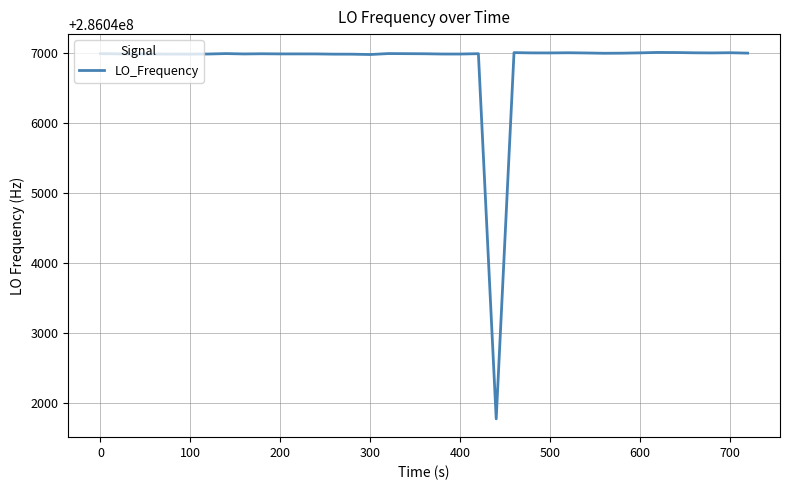

What is the maximum value shown in the chart?

286047011.8